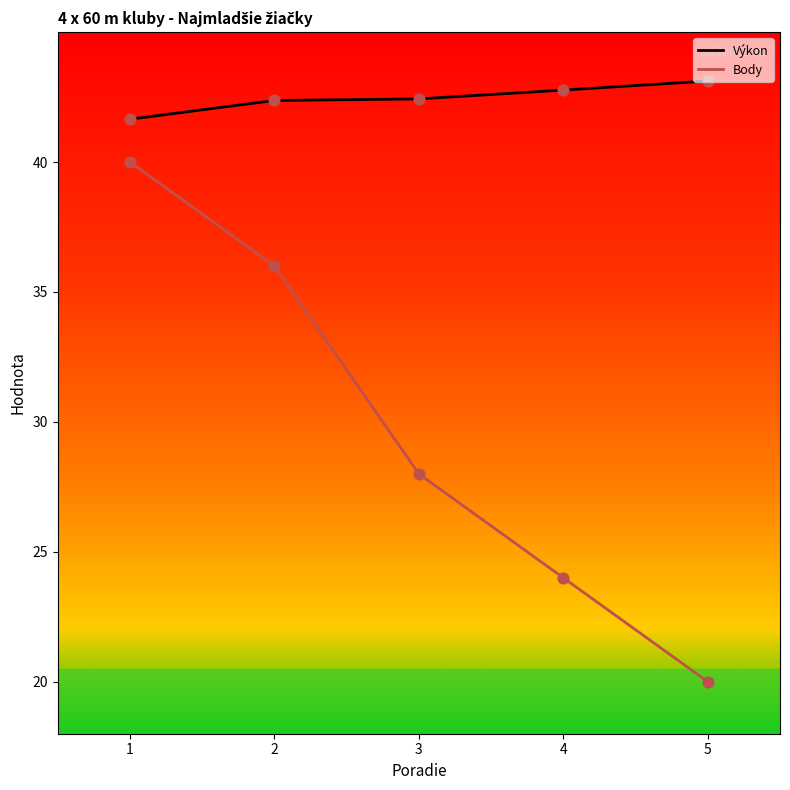

At which category is the sum across all series the highest?

1